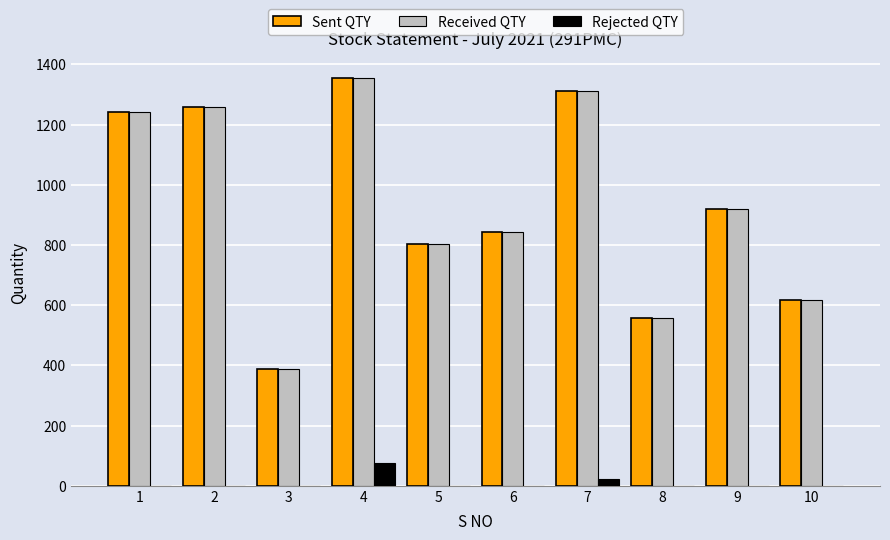

Which label corresponds to the largest value in the chart?

4